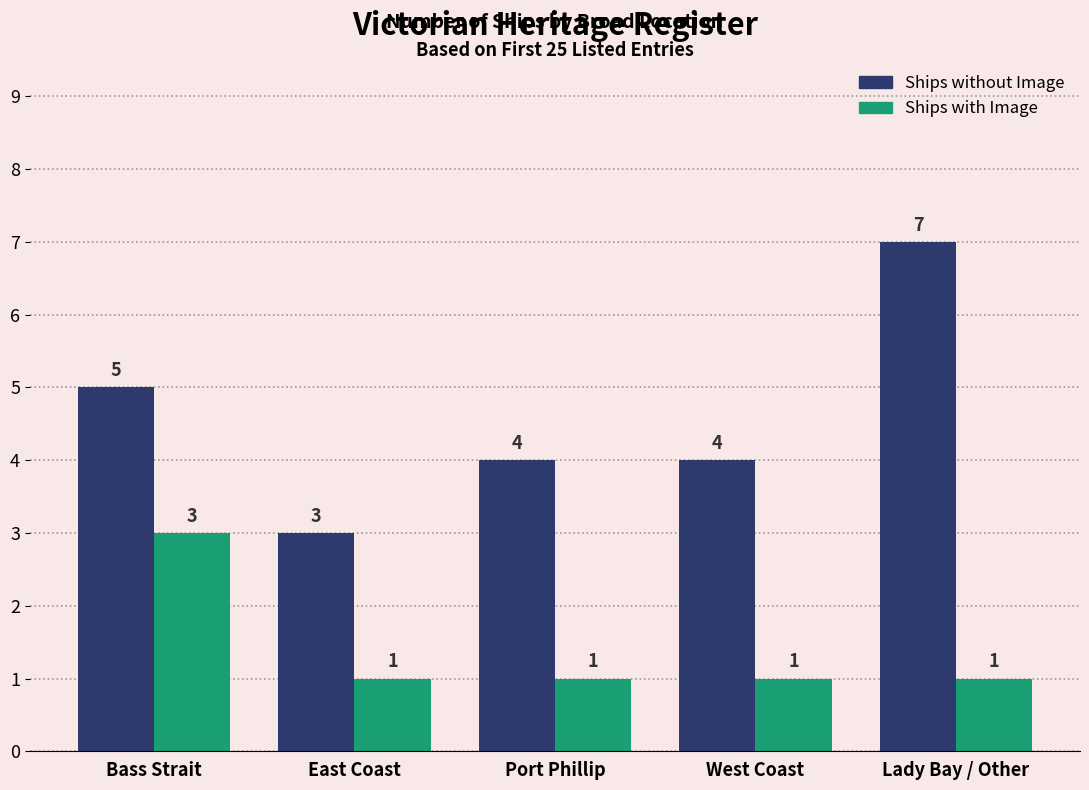

What is the sum of the Ships with Image values at West Coast and Port Phillip?

2